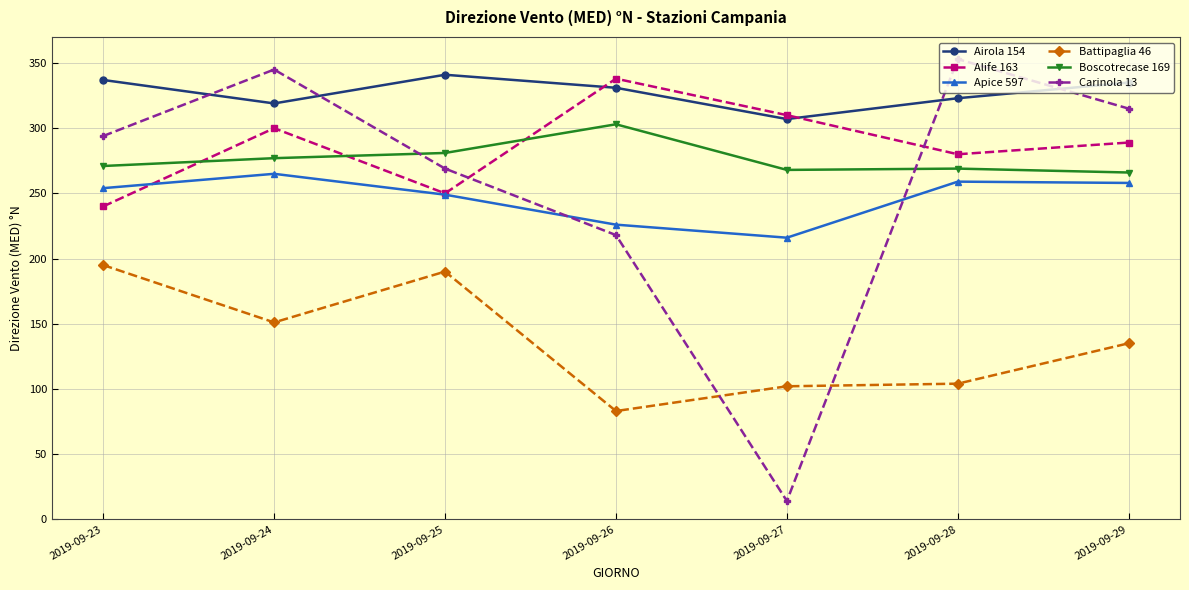

True or false: Boscotrecase 169 and Apice 597 intersect in this chart.

False